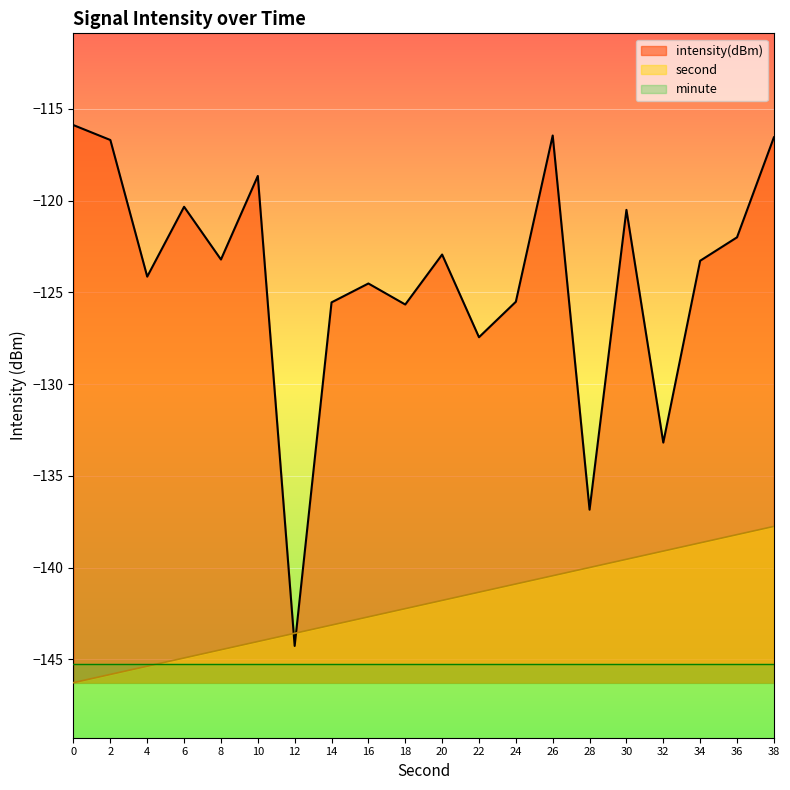

Between 0 and 16, which series saw the biggest shift?

intensity(dBm)